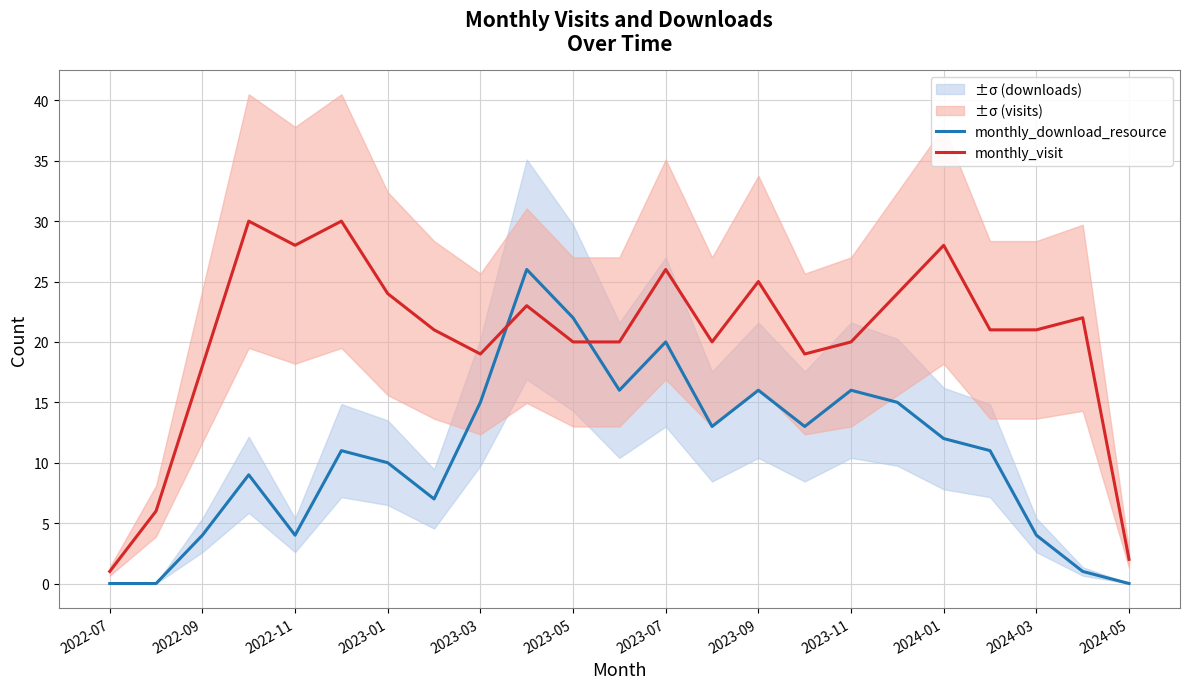

The value of monthly_visit at 2024-05 is 2. True or false?

True